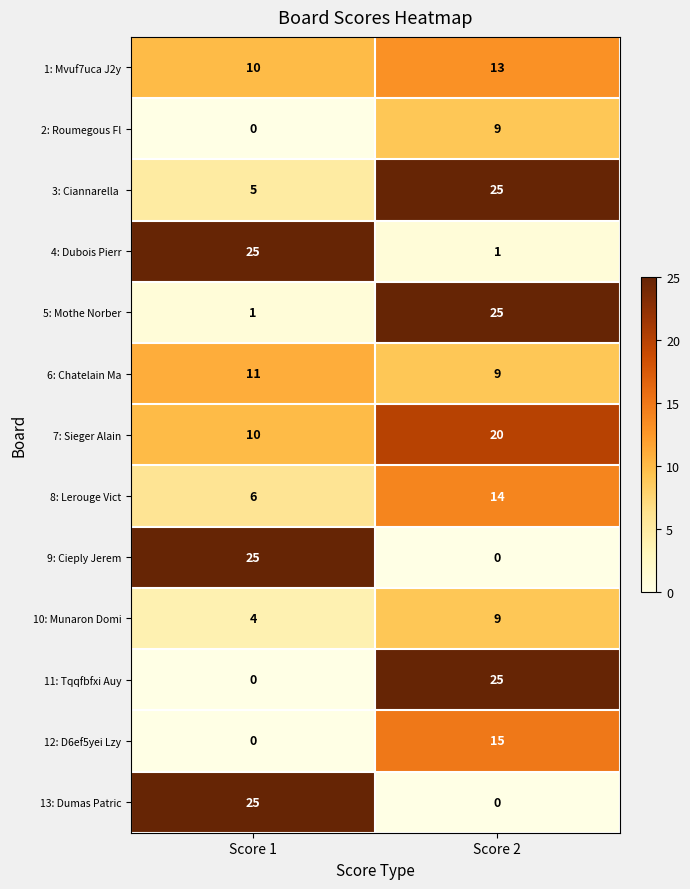

What is the spread (max minus min) of values at Score 2?

25